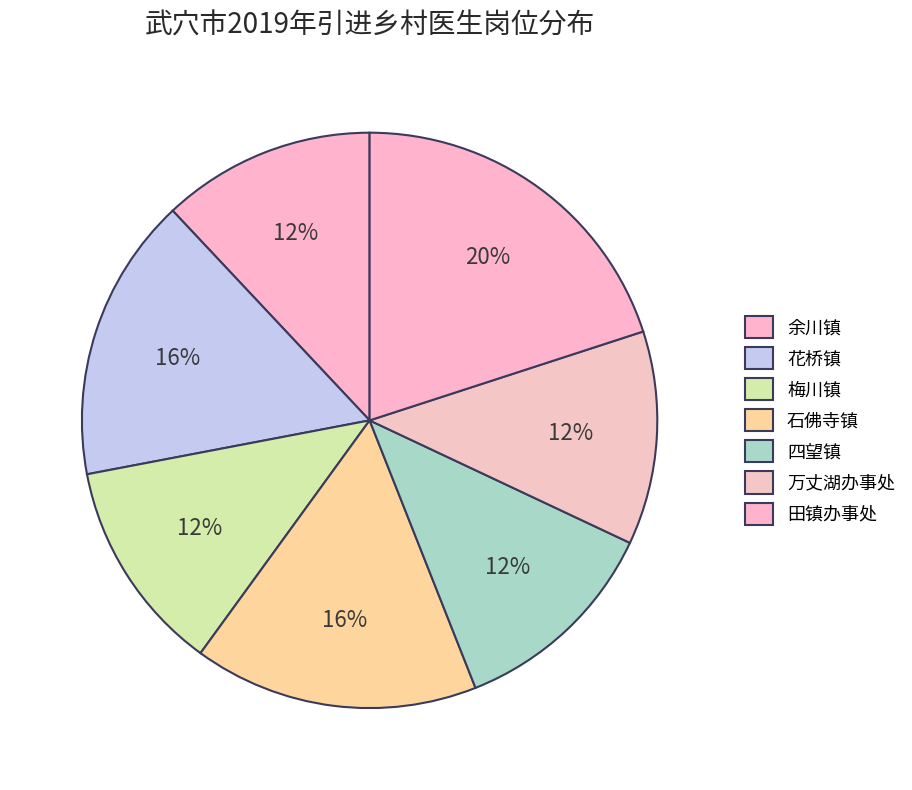

How many segments does this pie chart have?

7